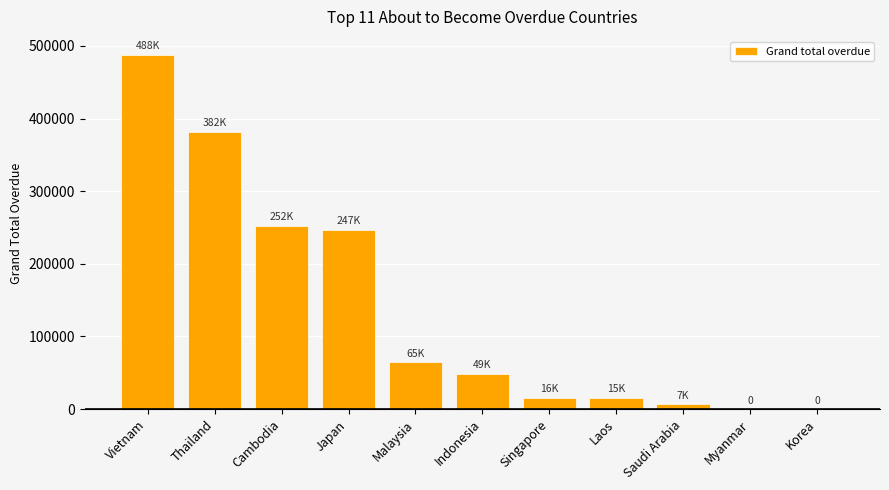

The chart shows a value of 49030.5 at Indonesia. True or false?

True